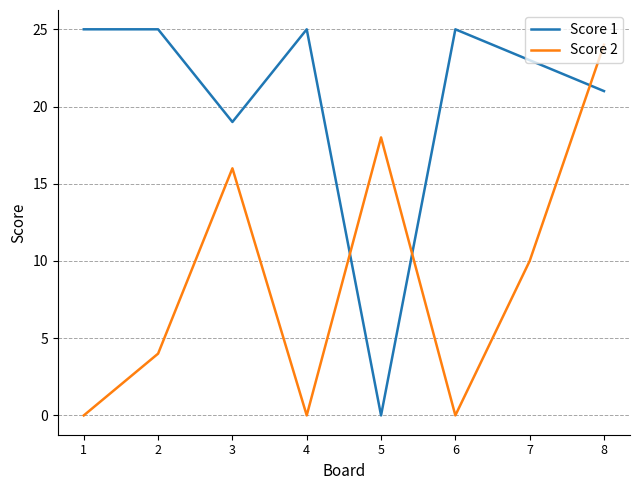

What are all the series names shown in the legend?

Score 1, Score 2